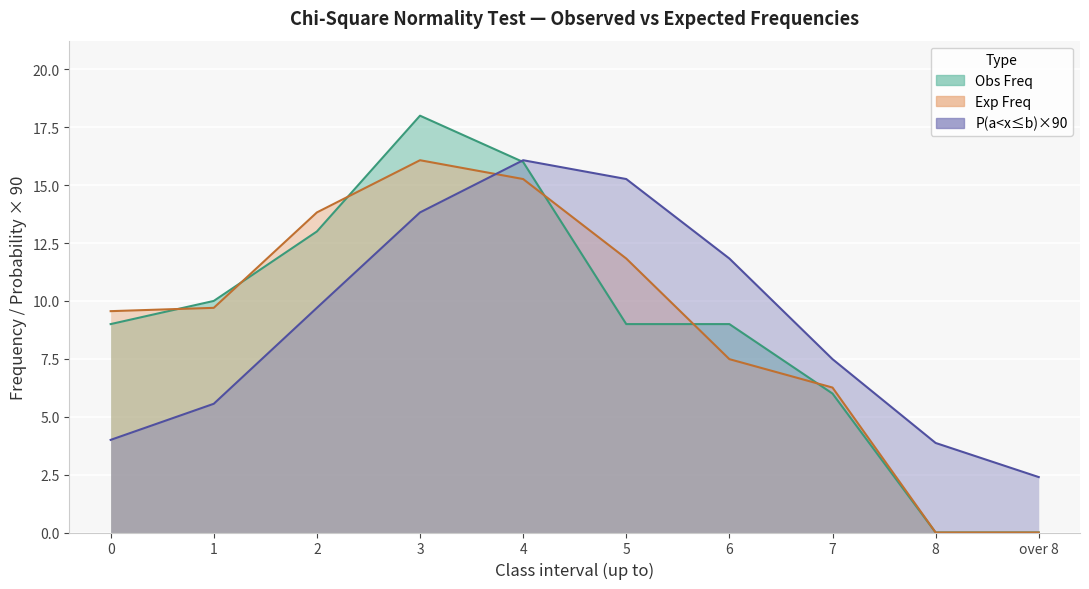

Reading left to right, list all the values displayed in this chart.

Obs Freq: 9.0	10.0	13.0	18.0	16.0	9.0	9.0	6.0	0.0	0.0
Exp Freq: 9.6	9.7	13.8	16.1	15.3	11.8	7.5	6.3	0.0	0.0
P(a<x<=b): 4.0	5.6	9.7	13.8	16.1	15.3	11.8	7.5	3.9	2.4